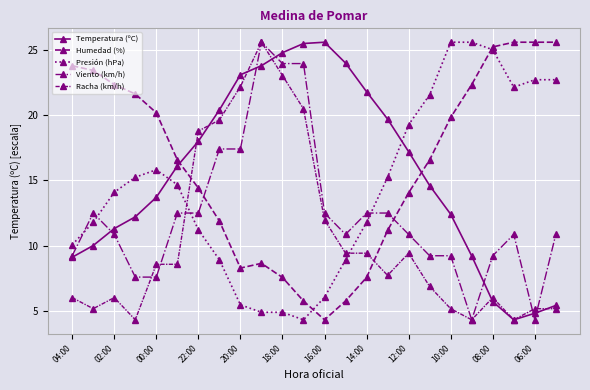

How many lines are shown in the chart?

5